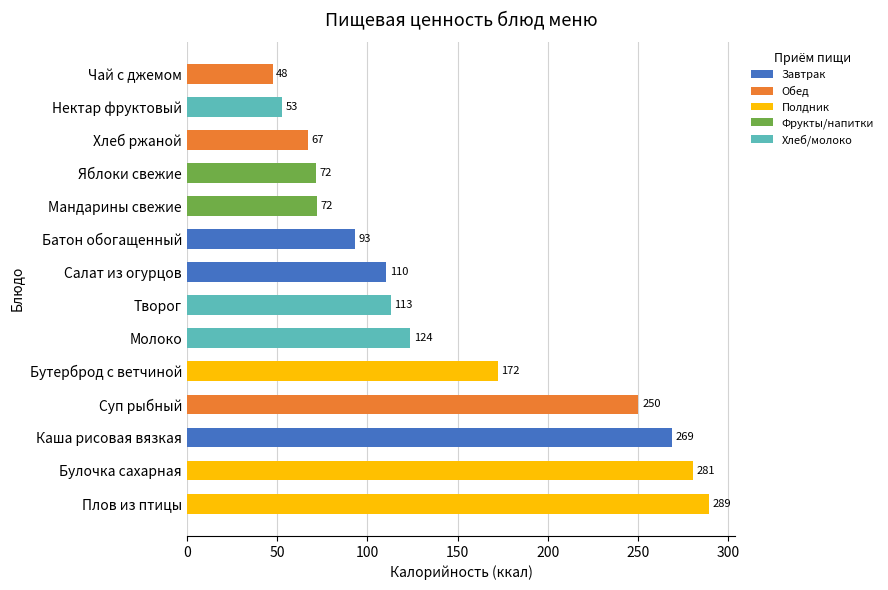

The chart shows a value of 47.5 at Чай с джемом. True or false?

True